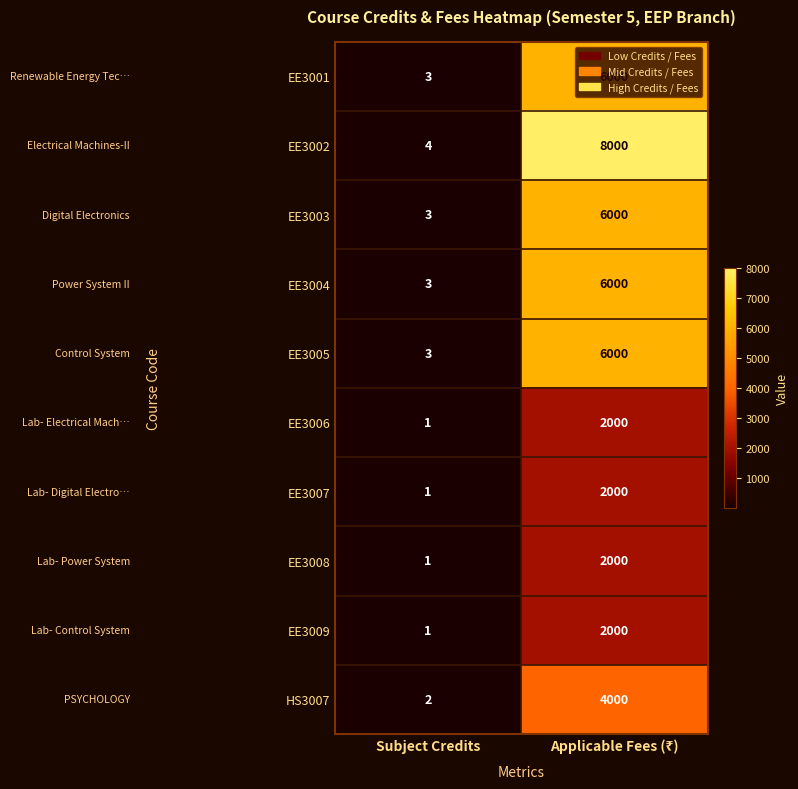

What is the approximate value of EE3001 at Subject Credits?

3